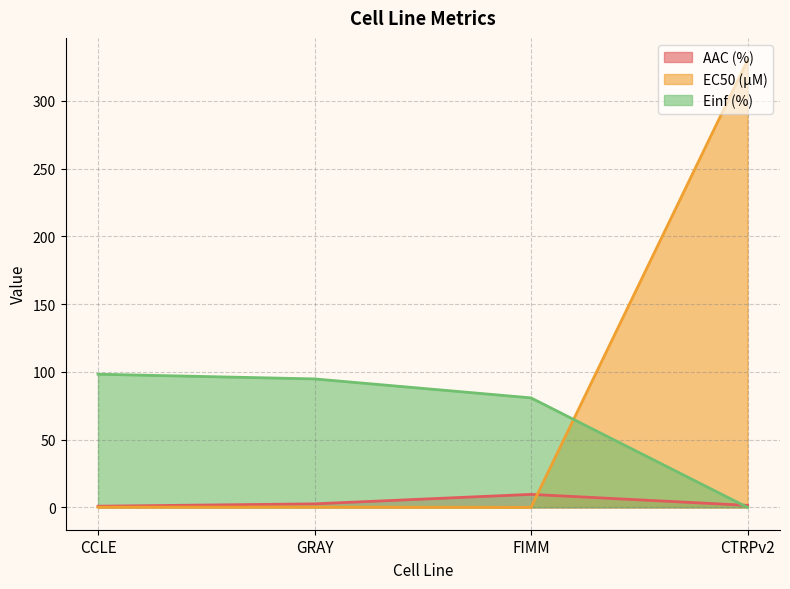

Rank the categories by EC50 (µM) value from highest to lowest.

CTRPv2, GRAY, CCLE, FIMM